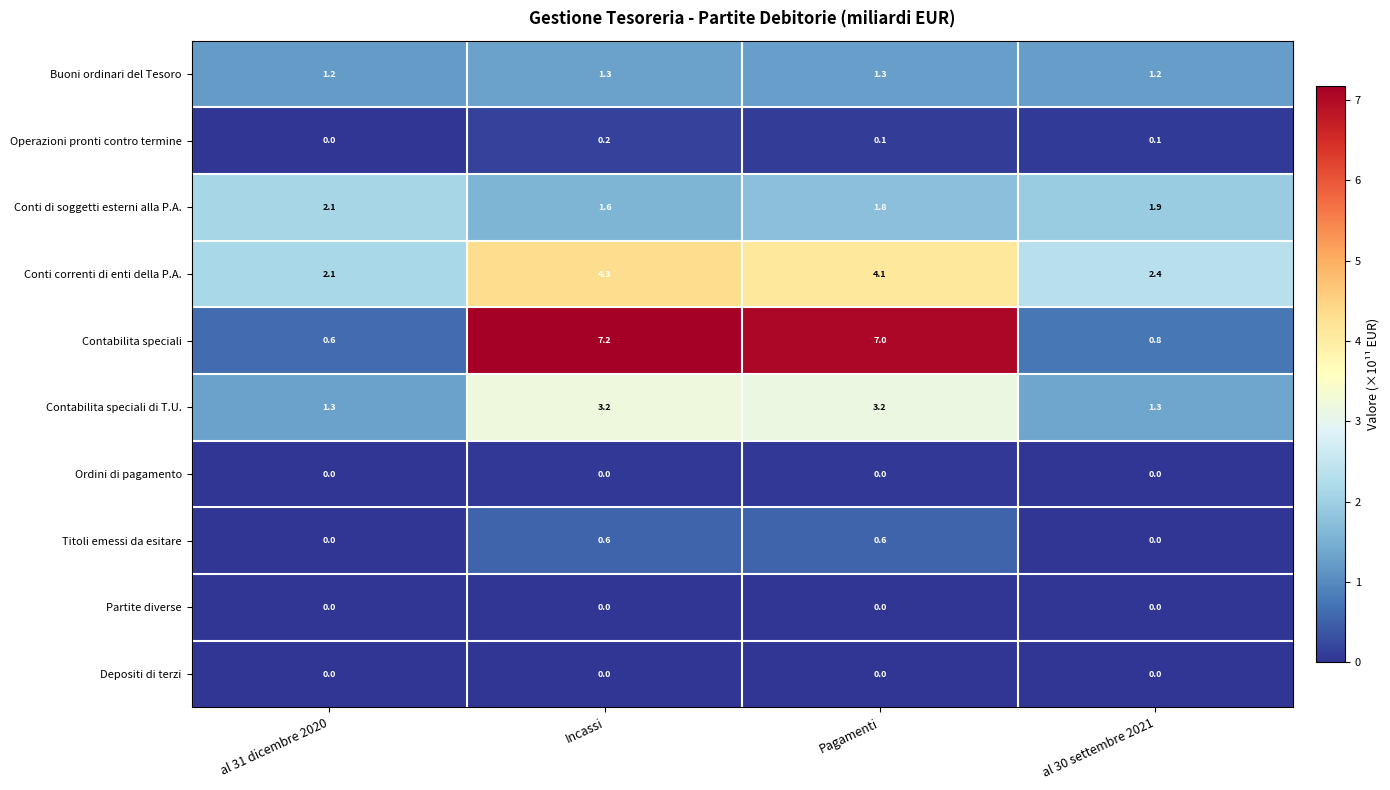

What is the sum of all Titoli emessi da esitare values?

1.2